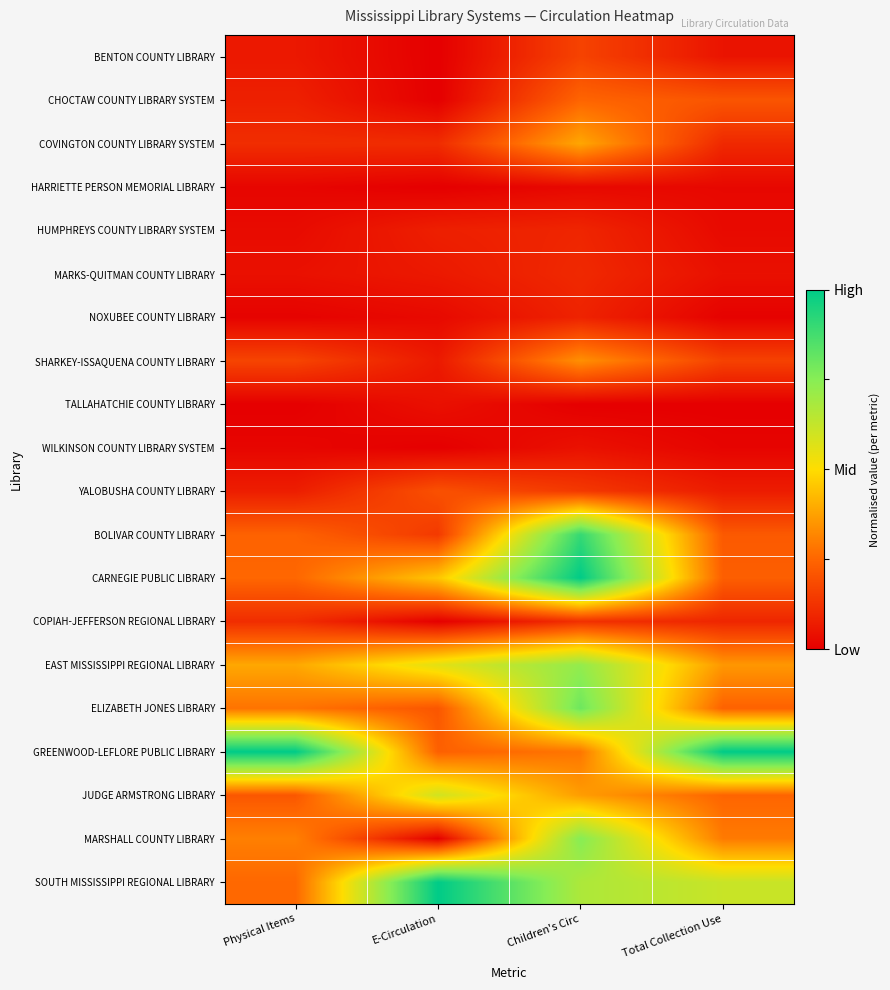

At how many categories does at least one series exceed 0?

4